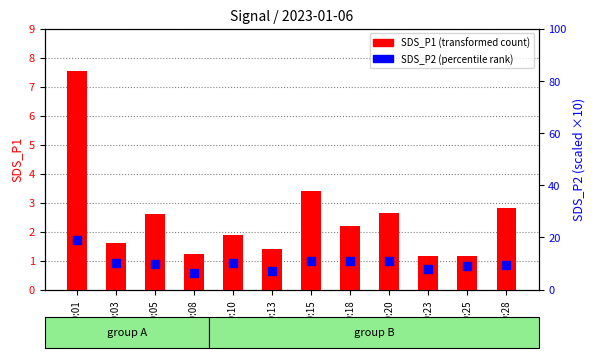

Which series has the largest total across all categories?

SDS_P2 (scaled)